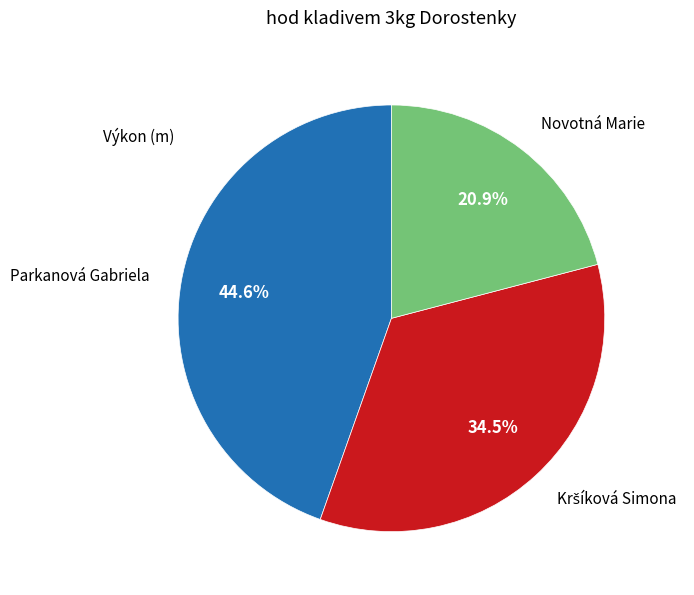

Does Novotná Marie account for over 50% of the chart?

No